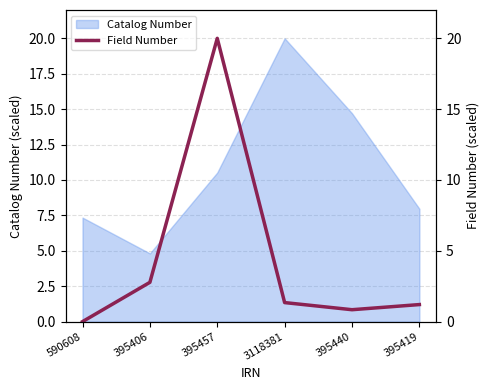

Rank the categories by value from lowest to highest.

590608, 395440, 395419, 3118381, 395406, 395457